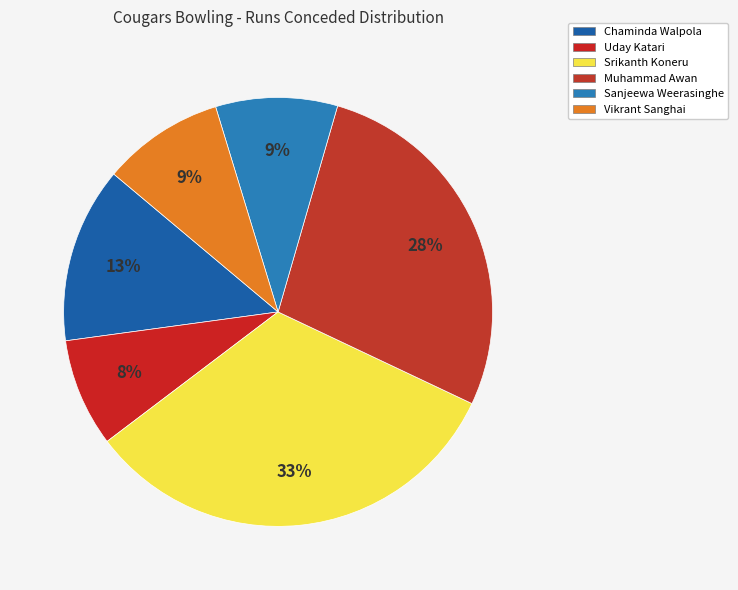

Rank the categories by value from lowest to highest.

Uday Katari, Sanjeewa Weerasinghe, Vikrant Sanghai, Chaminda Walpola, Muhammad Awan, Srikanth Koneru